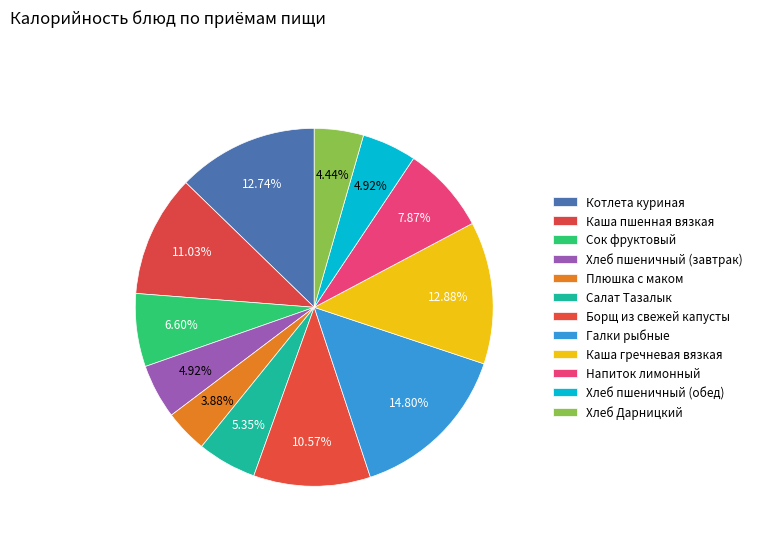

What is the total percentage of Галки рыбные and Каша гречневая вязкая?

27.7%